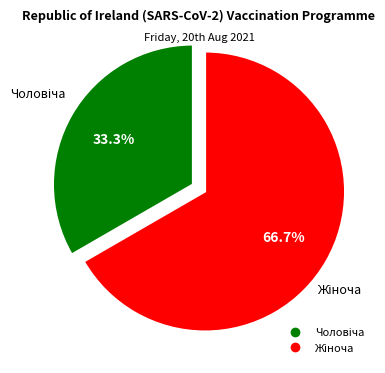

Is there any slice that represents more than half of the pie?

Yes